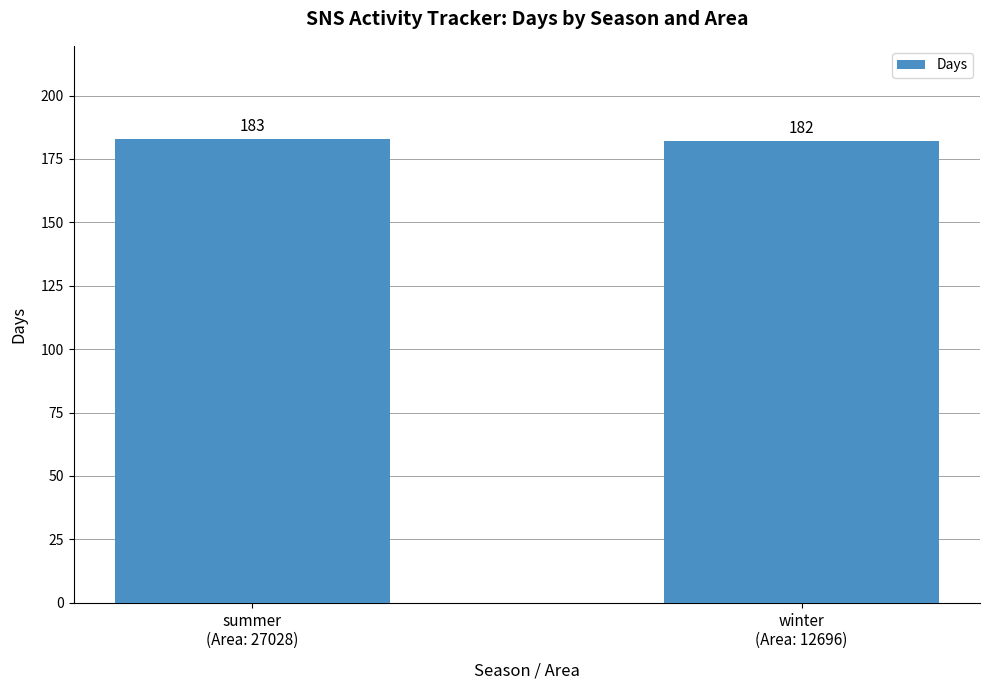

What is the value of the 1st bar from the left?

183